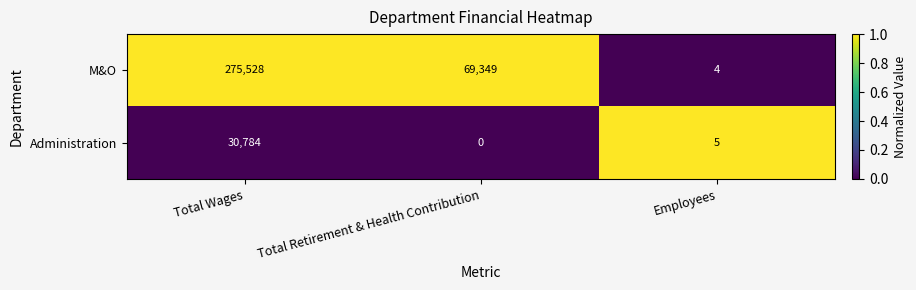

How many series are shown in this chart?

2